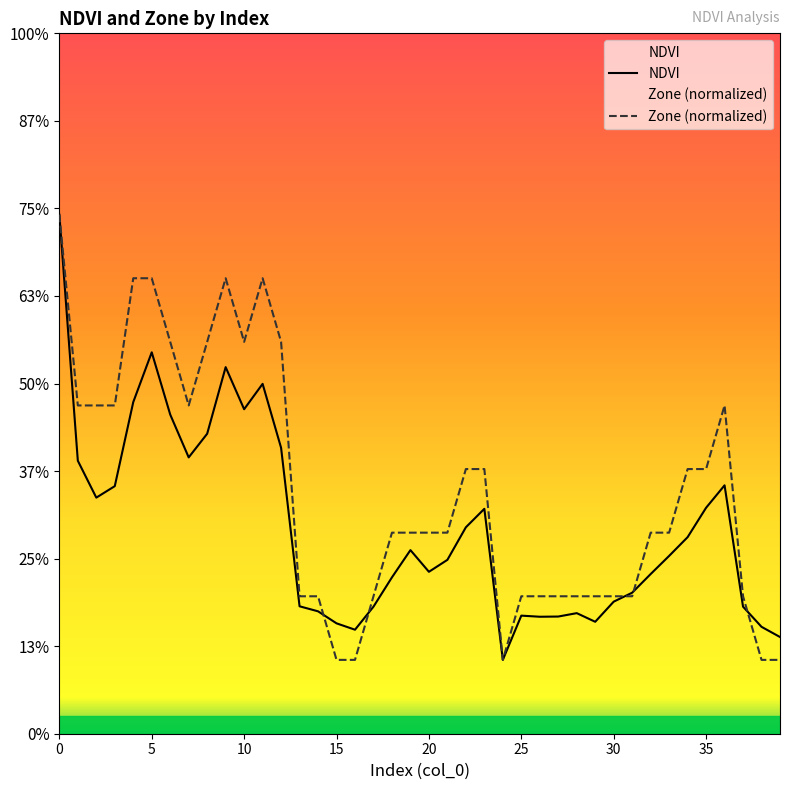

Where is Zone (normalized) nearest to the value 0?

15